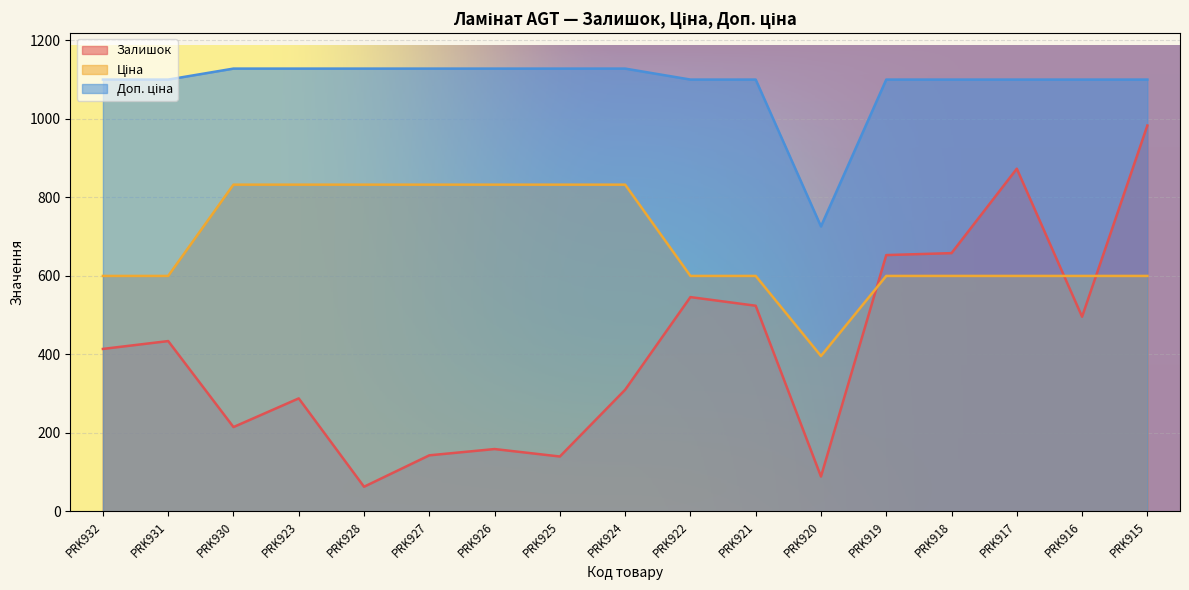

What is the average value of the Залишок series?

411.1